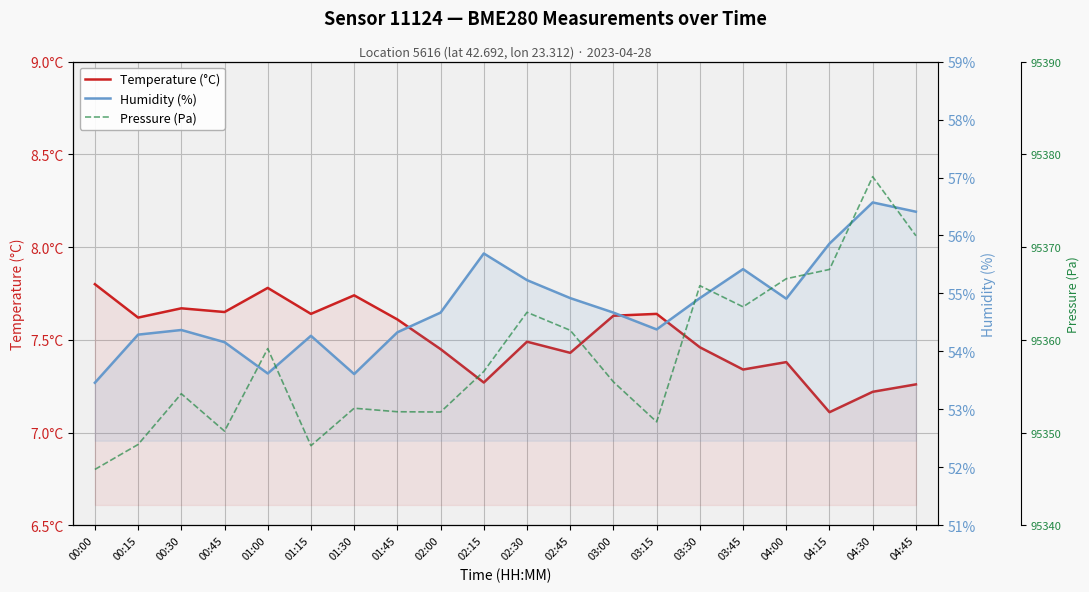

Between 02:30 and 01:00, which is larger?

01:00